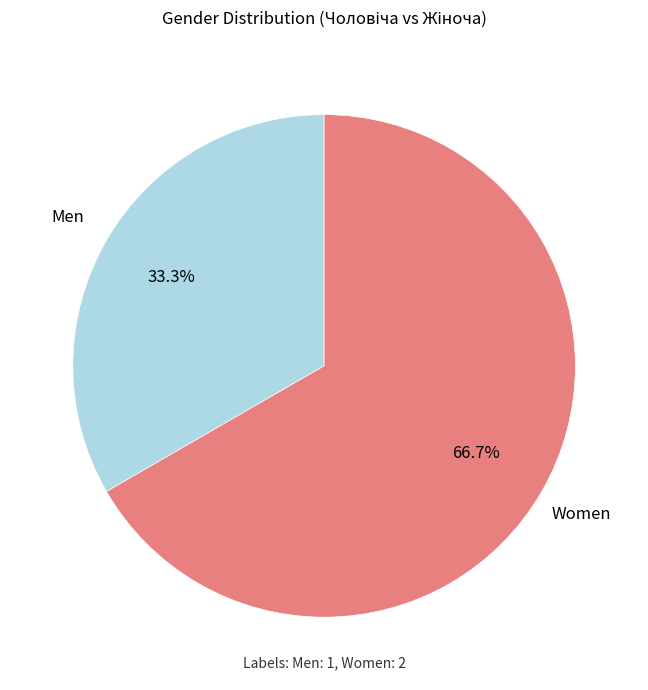

Count the number of slices in the pie.

2